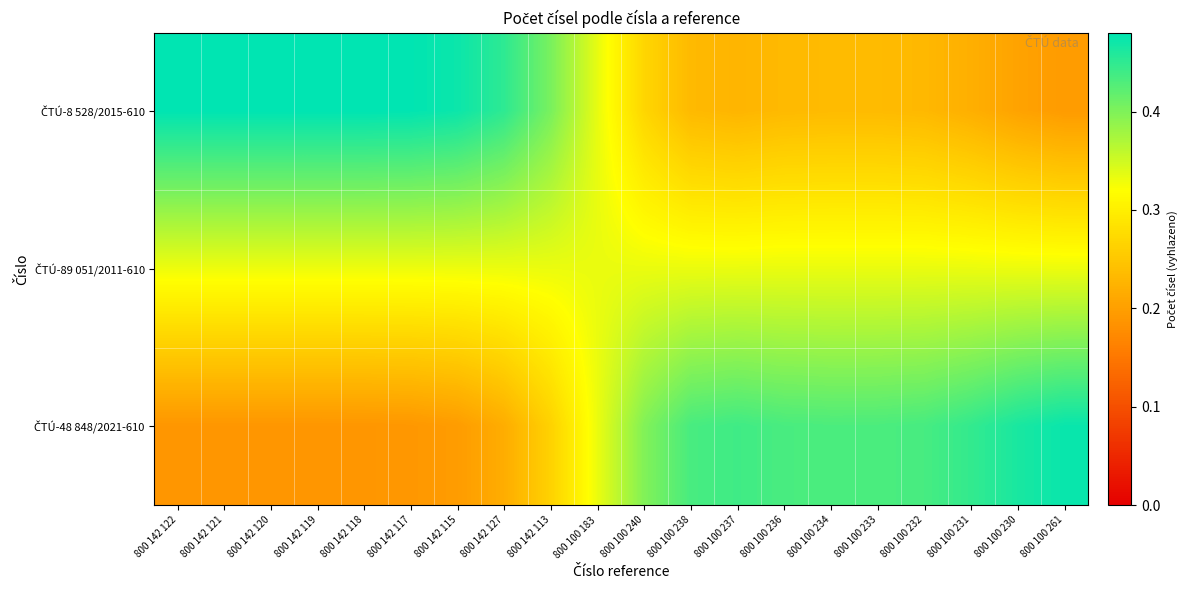

What is the minimum value shown in the chart?

0.2